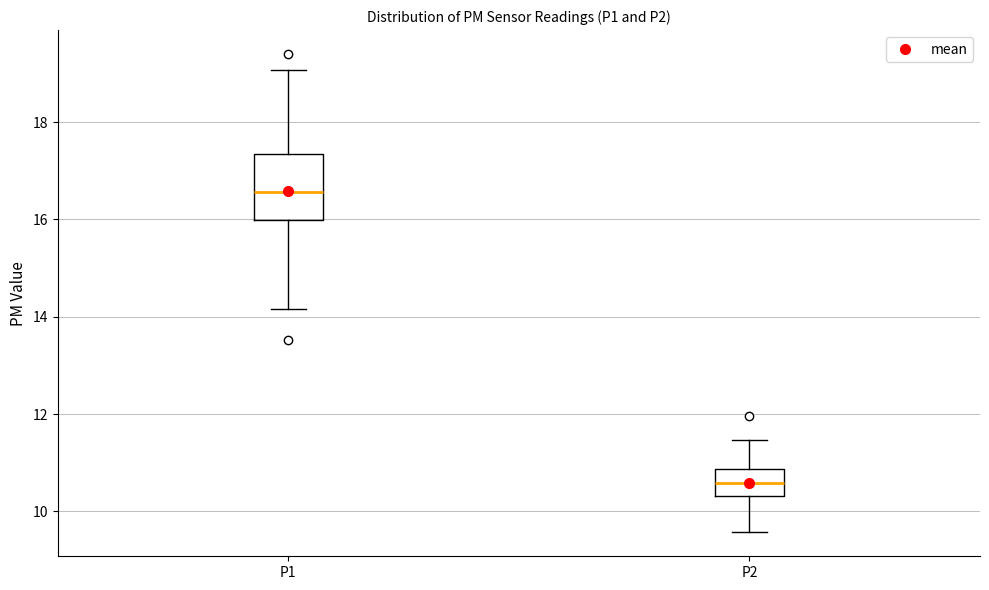

Where does the upper whisker of the box for P1 end on the y-axis? The values are not printed on the chart, so give them approximately, as read against the axis.

19.0